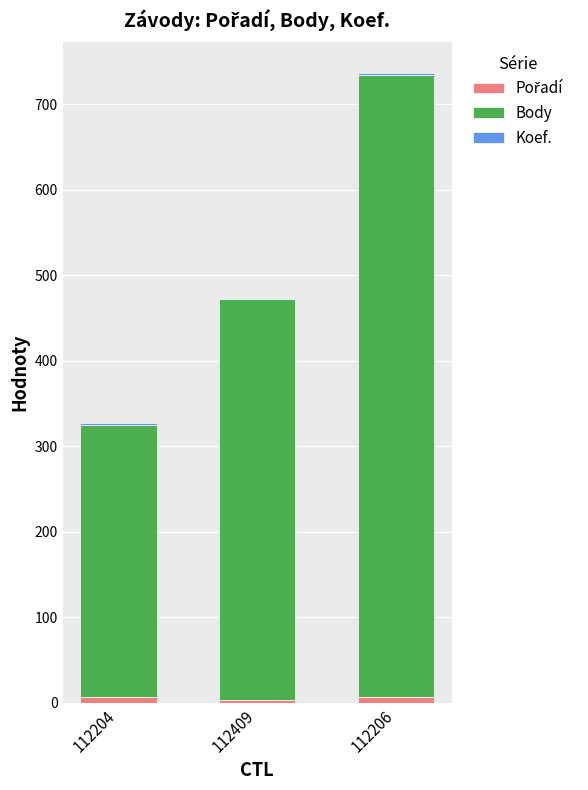

At which category is the sum across all series the highest?

112206